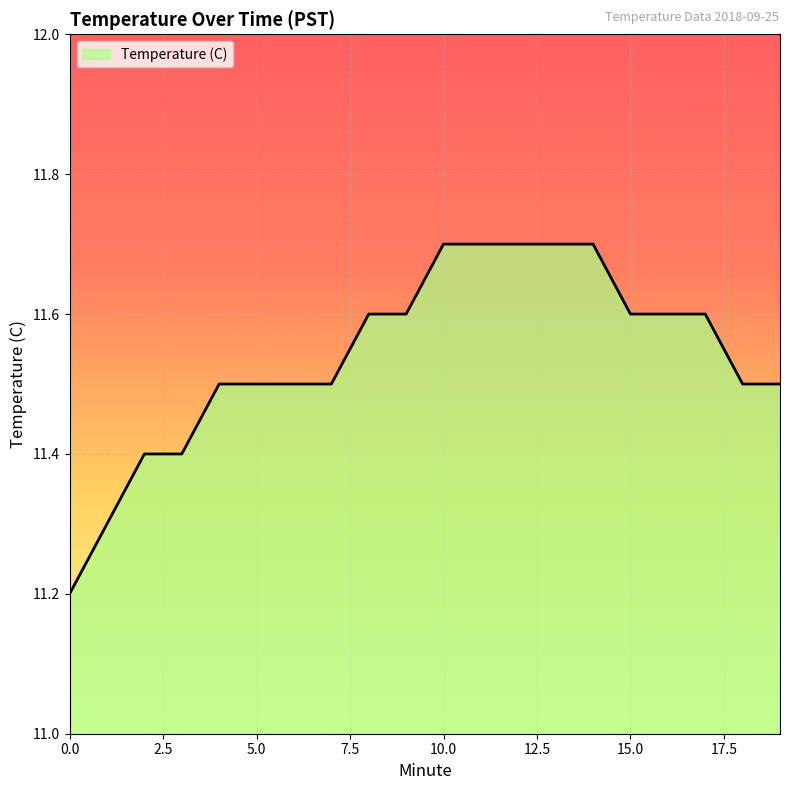

What is the sum of all values?

230.8